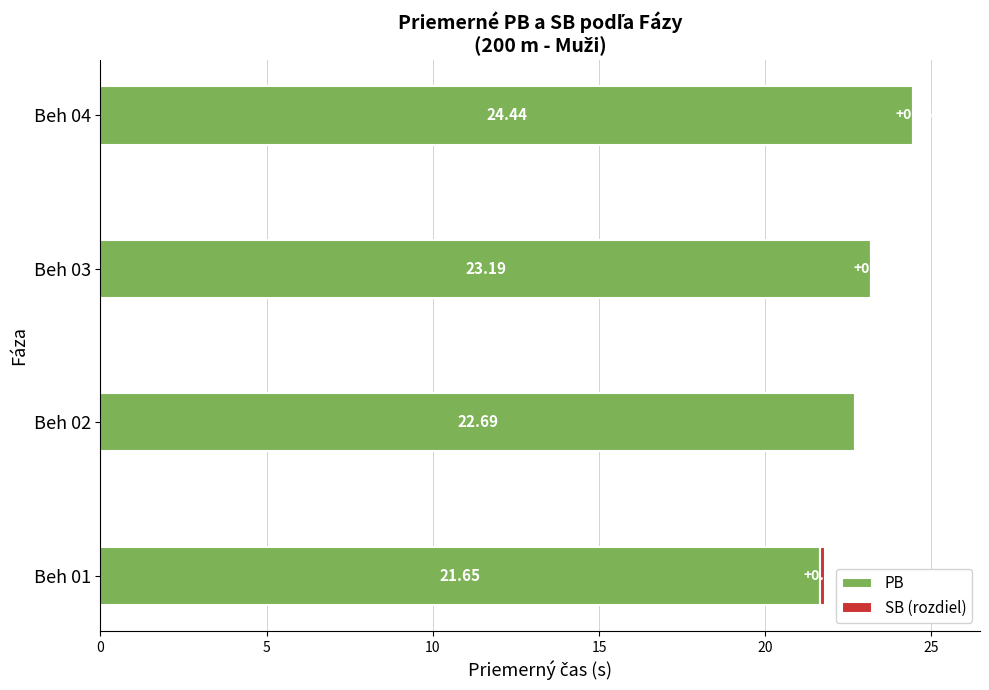

What is the sum of all PB values?

92.0